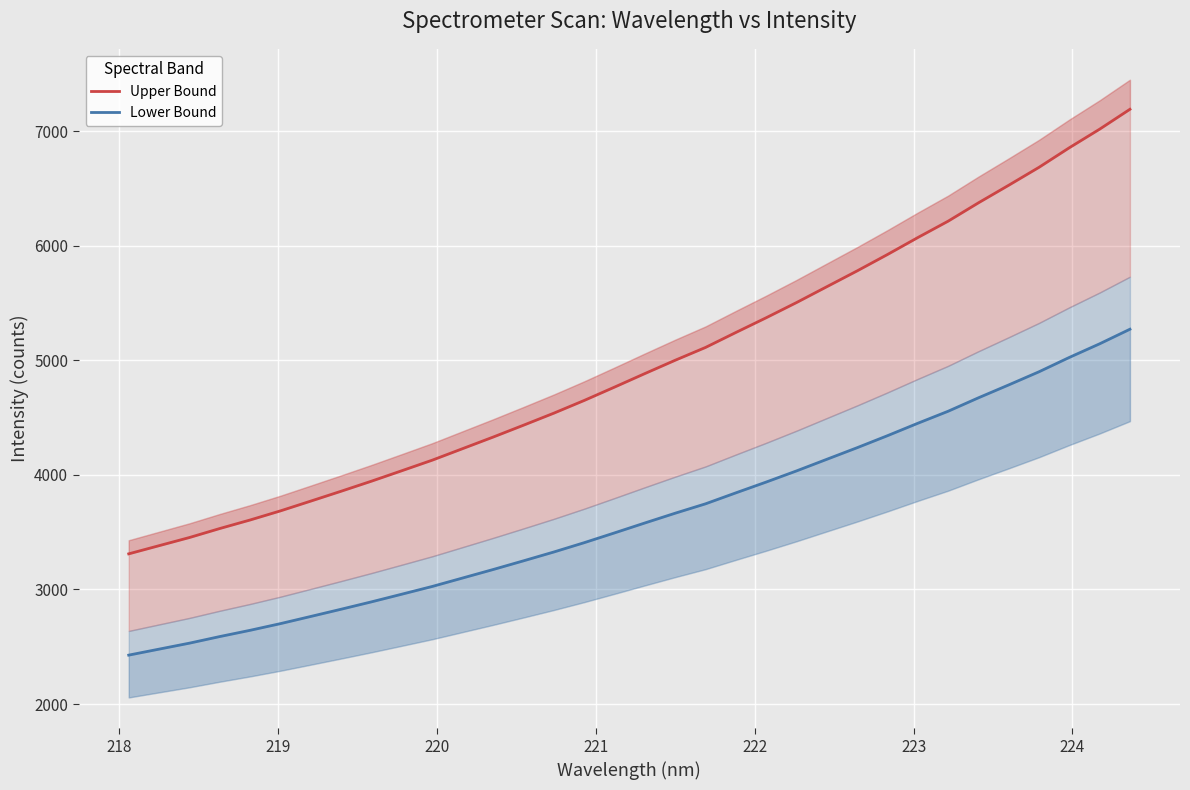

Which series has the largest total across all categories?

Upper Bound